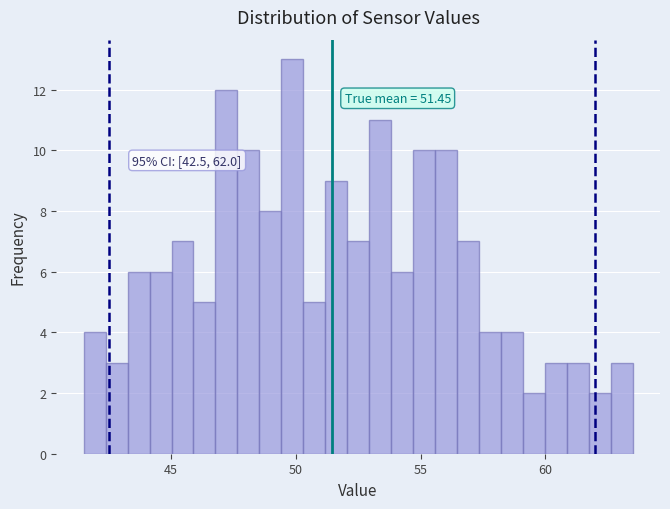

Around what value on the x-axis is the tallest bar? Give the approximate position of its centre, as read against the axis.

50.0